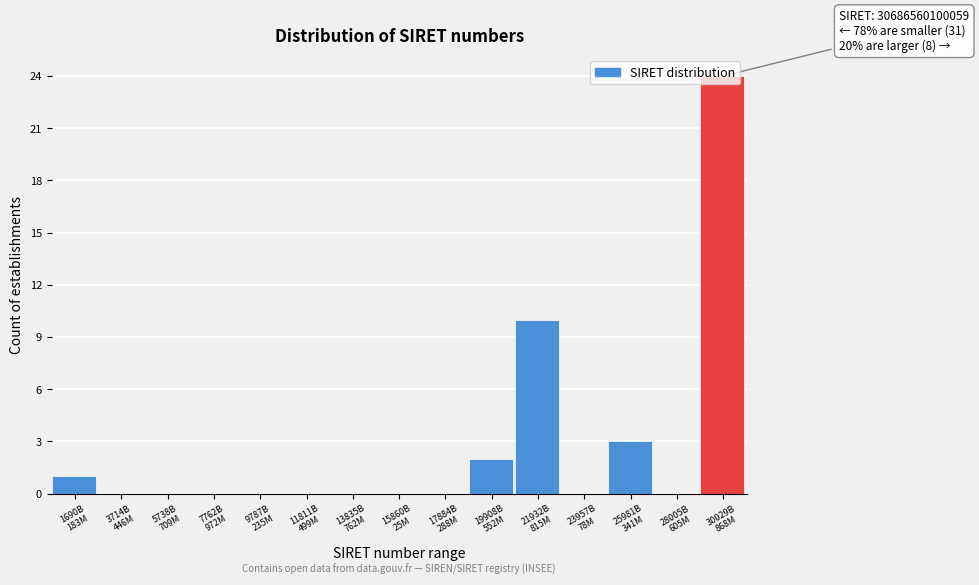

What is the sum of all values?

40